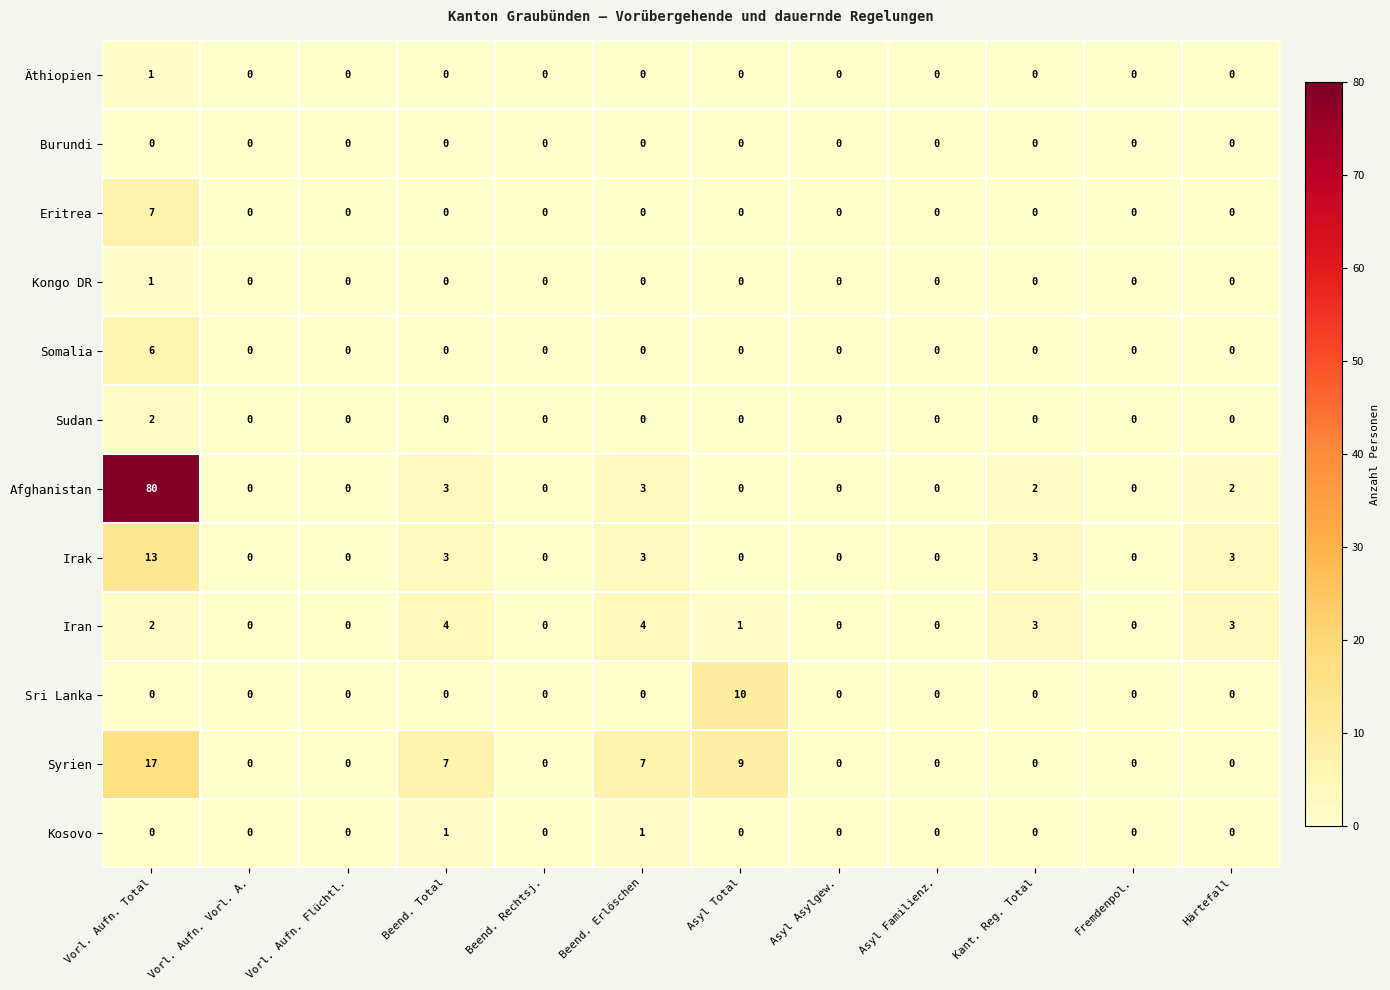

The Somalia series shows 0 at Fremdenpol.. True or false?

True